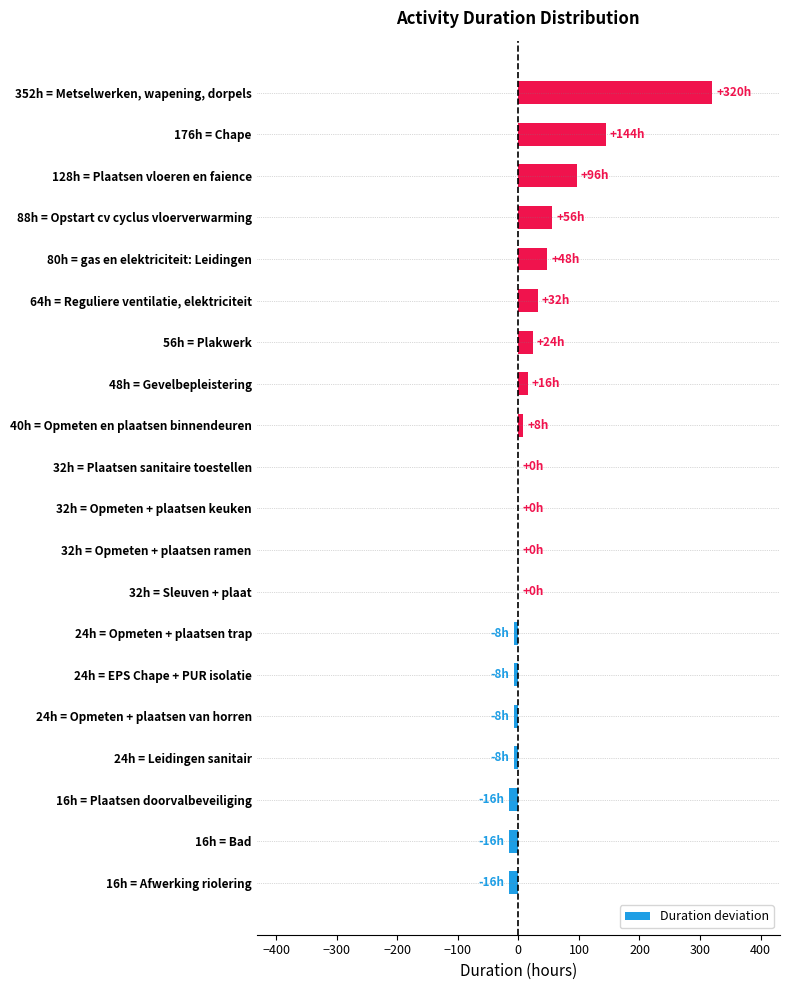

Are the bars horizontal?

Yes